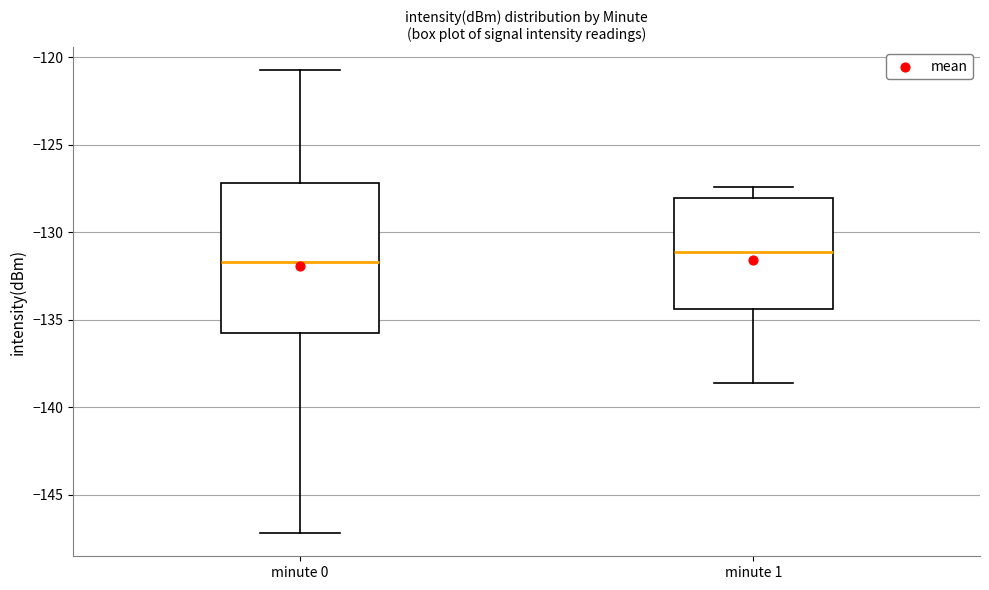

Where is the lower edge of the box for minute 0 on the y-axis? The values are not printed on the chart, so give them approximately, as read against the axis.

-136.0